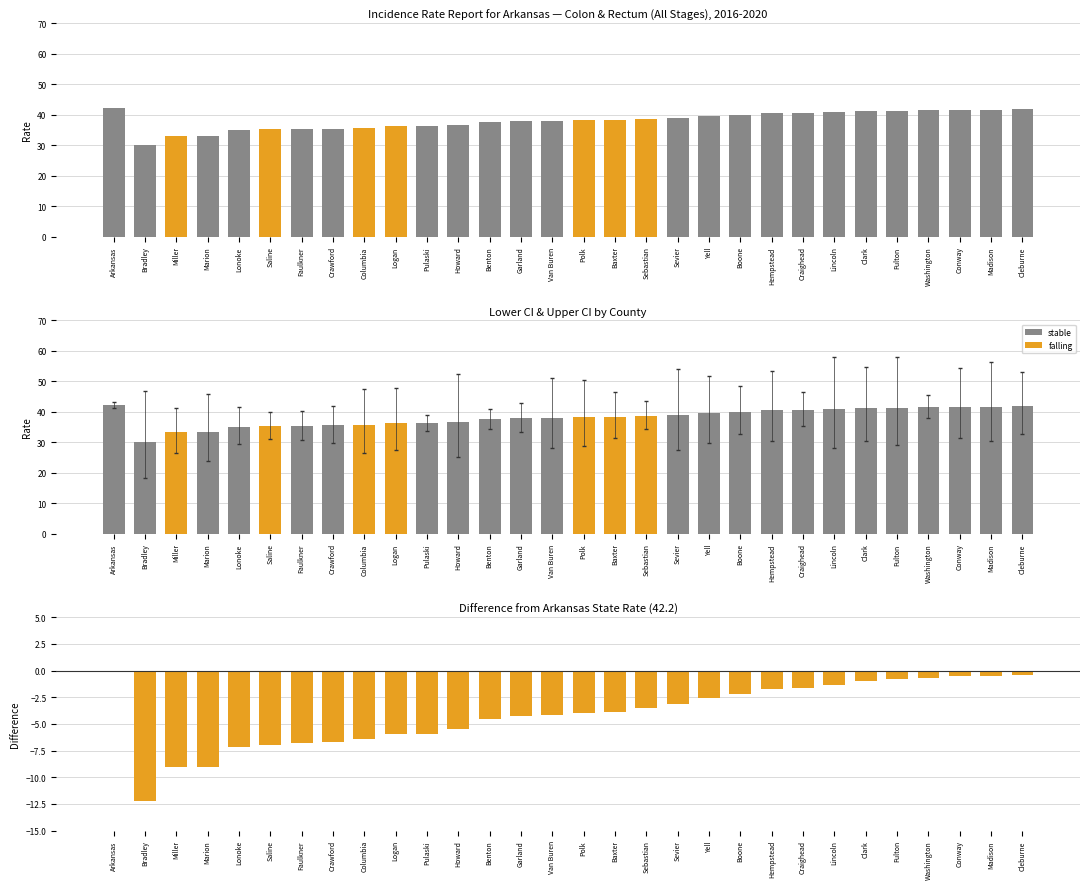

What is the change in value from Columbia to Lincoln?

+5.1